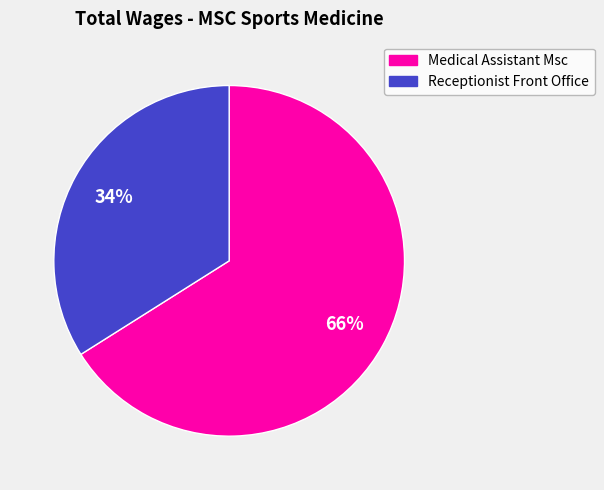

To the nearest percent, what is the average slice percentage?

50%